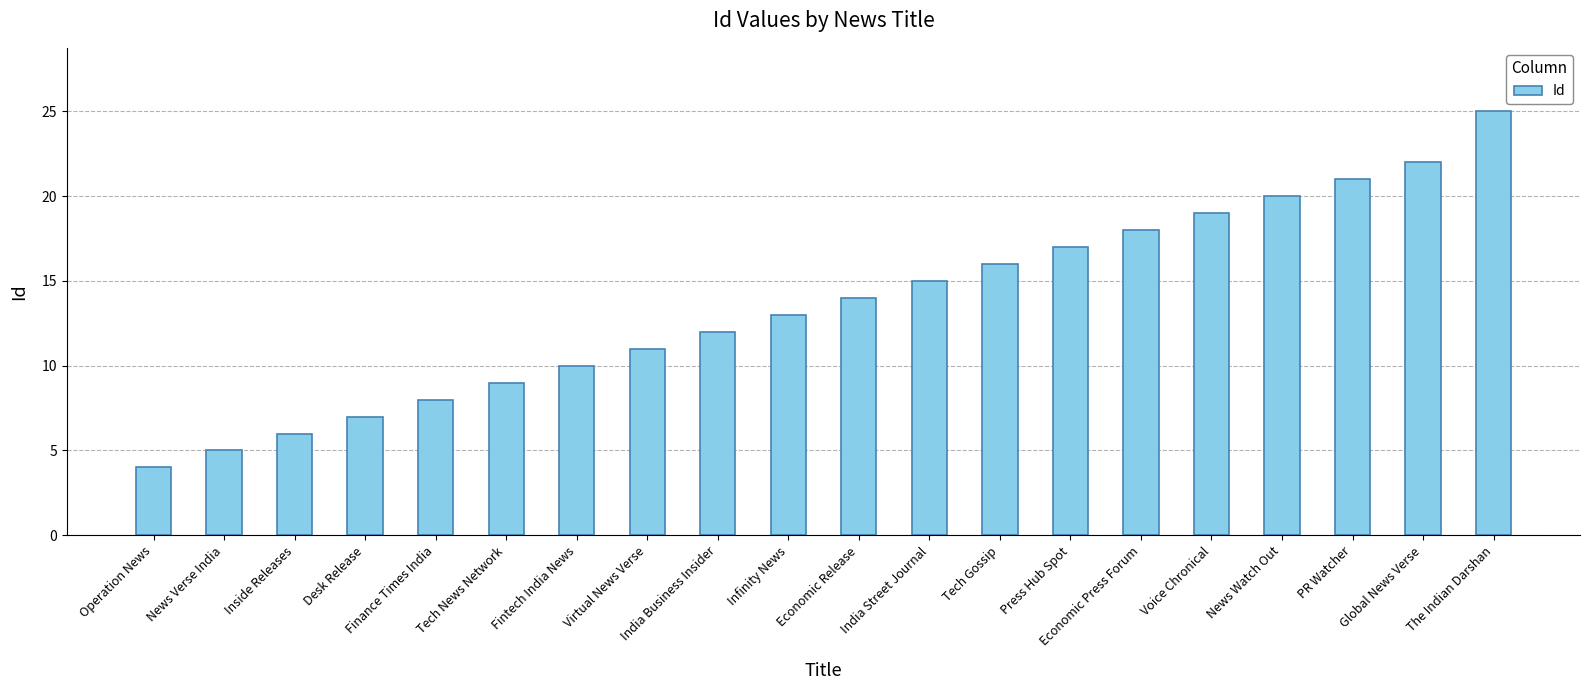

What position from the right is Voice Chronical?

5